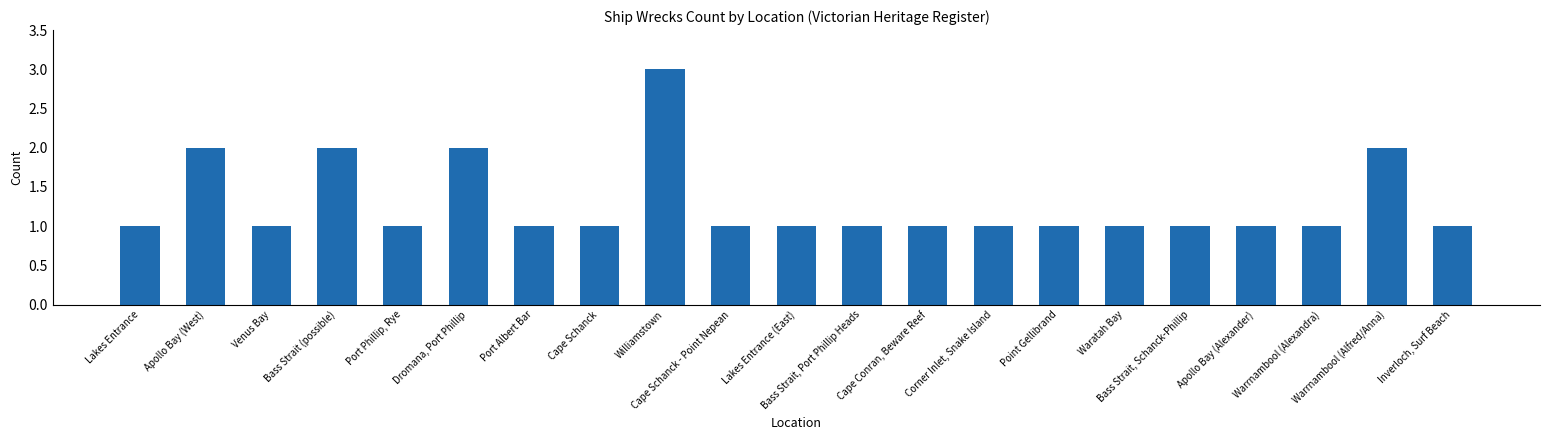

What is the greatest value displayed?

3